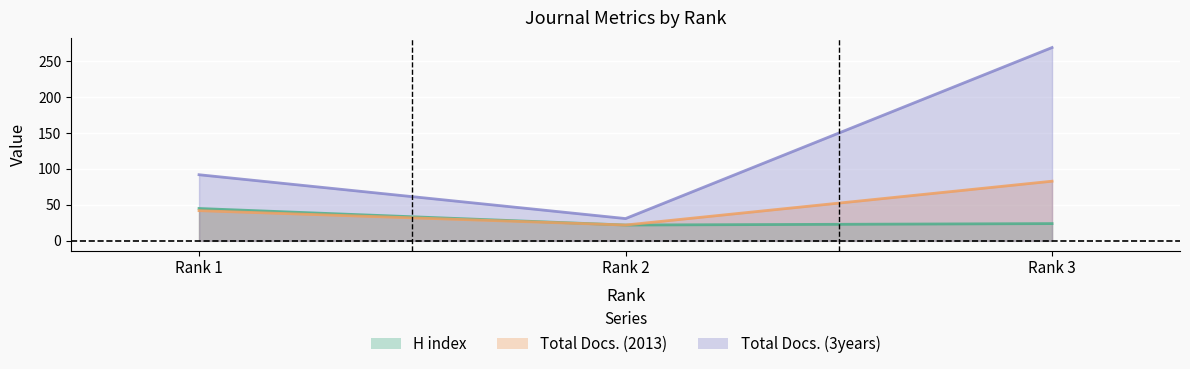

How many categories are shown in the chart?

3